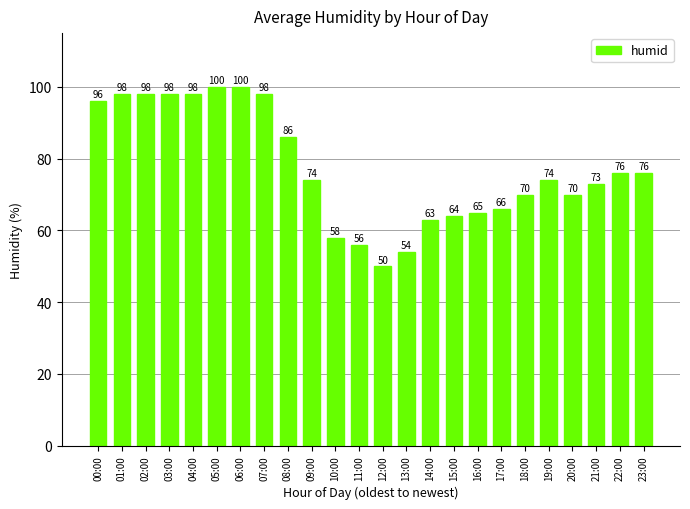

What is the difference between the second highest and second lowest values?

46